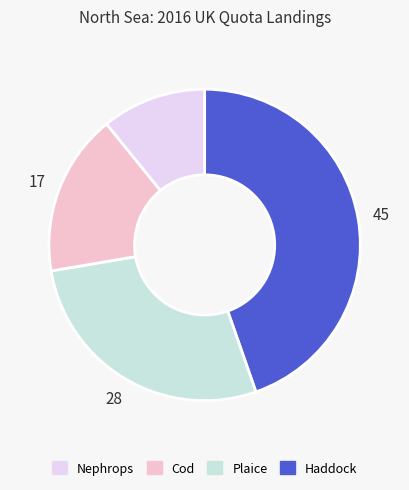

Is there a majority slice in this chart?

No